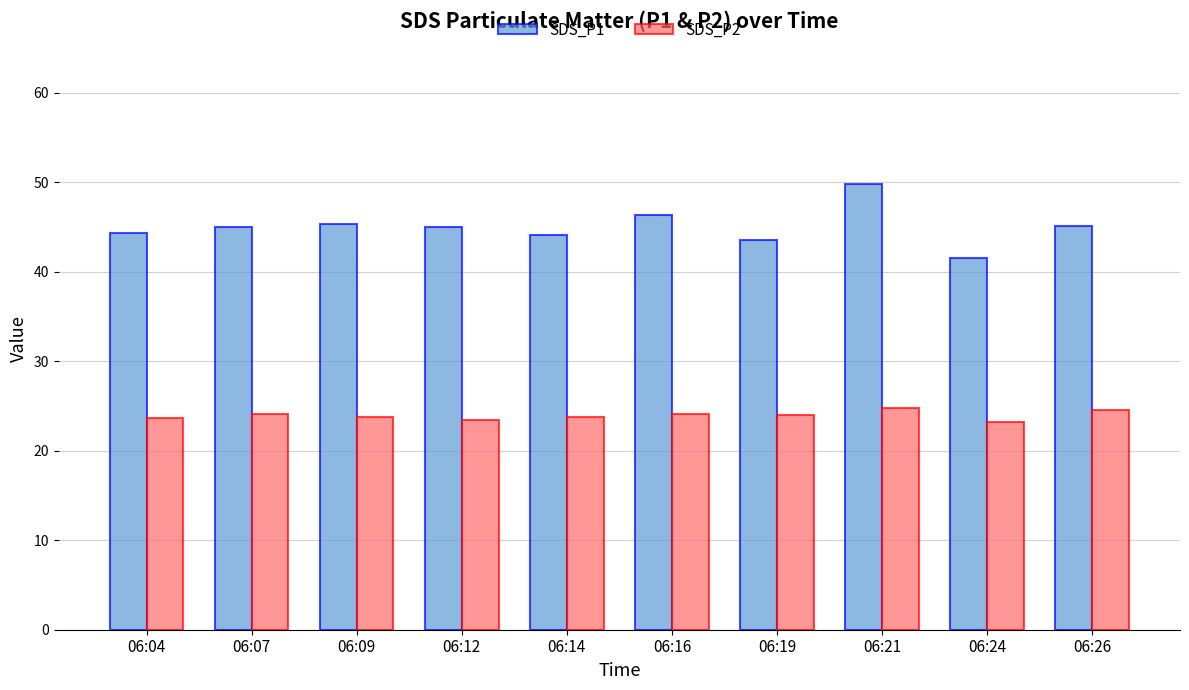

Which series has the largest total across all categories?

SDS_P1